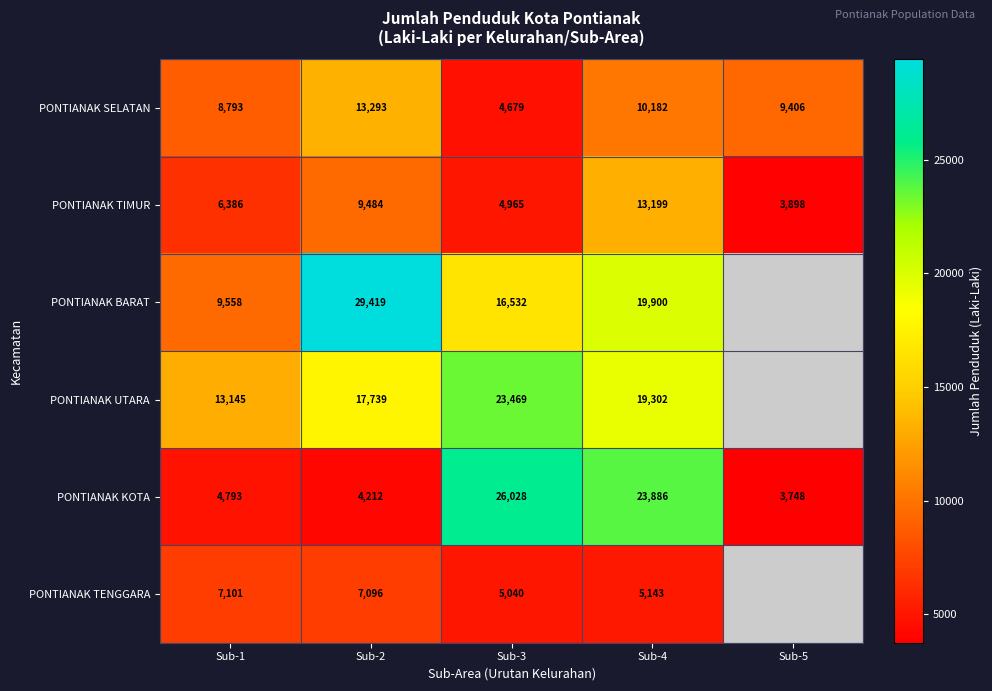

Rank the series at Sub-3 from highest to lowest value.

PONTIANAK KOTA, PONTIANAK UTARA, PONTIANAK BARAT, PONTIANAK TENGGARA, PONTIANAK TIMUR, PONTIANAK SELATAN